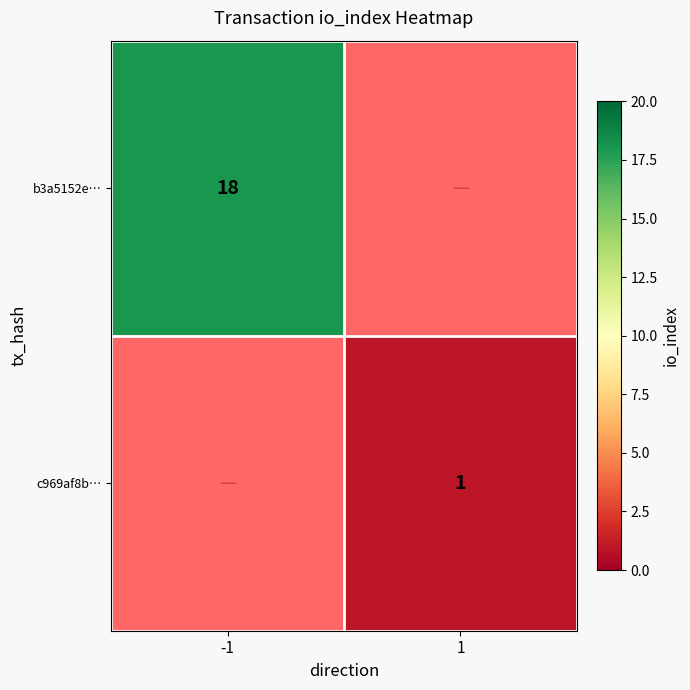

The value of b3a5152e… at -1 is 18. True or false?

True